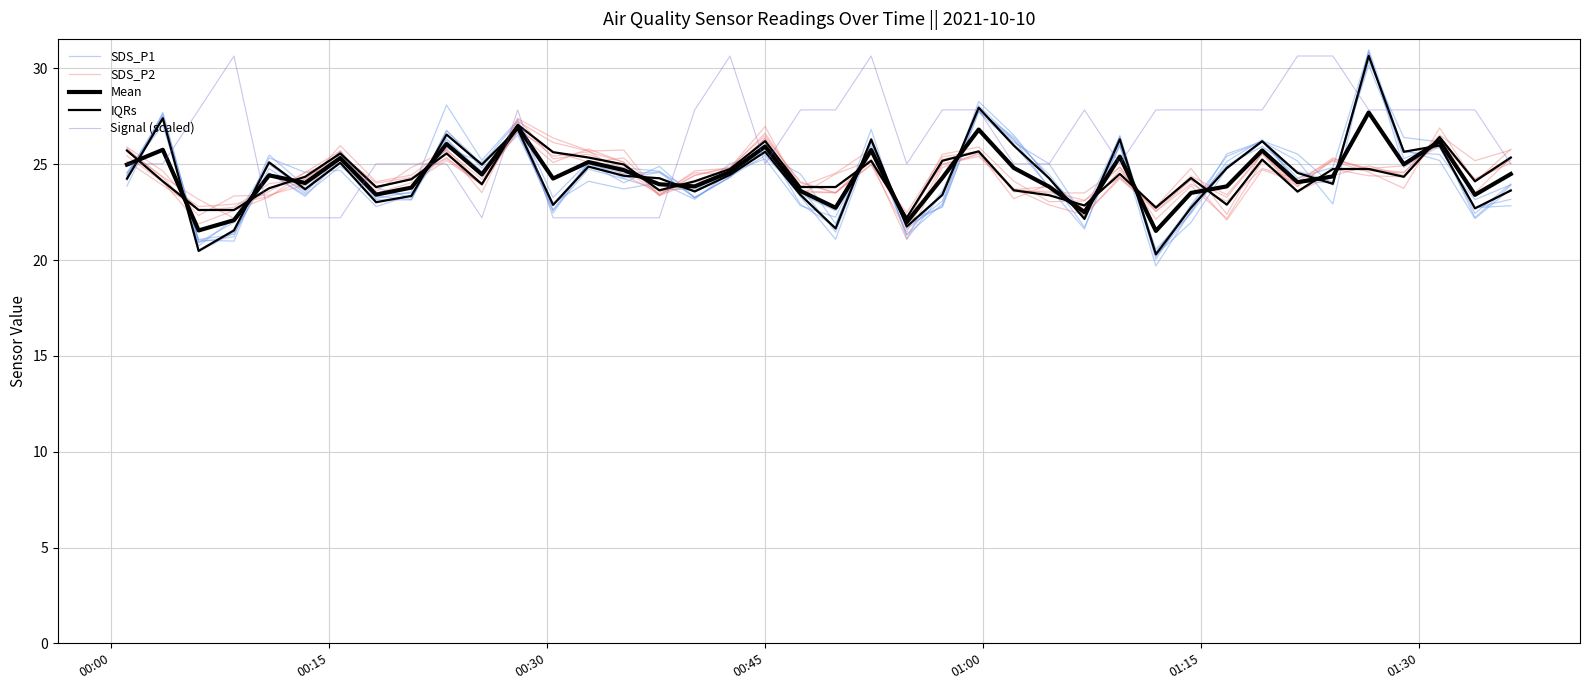

What are all the series names shown in the legend?

SDS_P1, SDS_P2, Mean, IQRs, Signal (scaled)